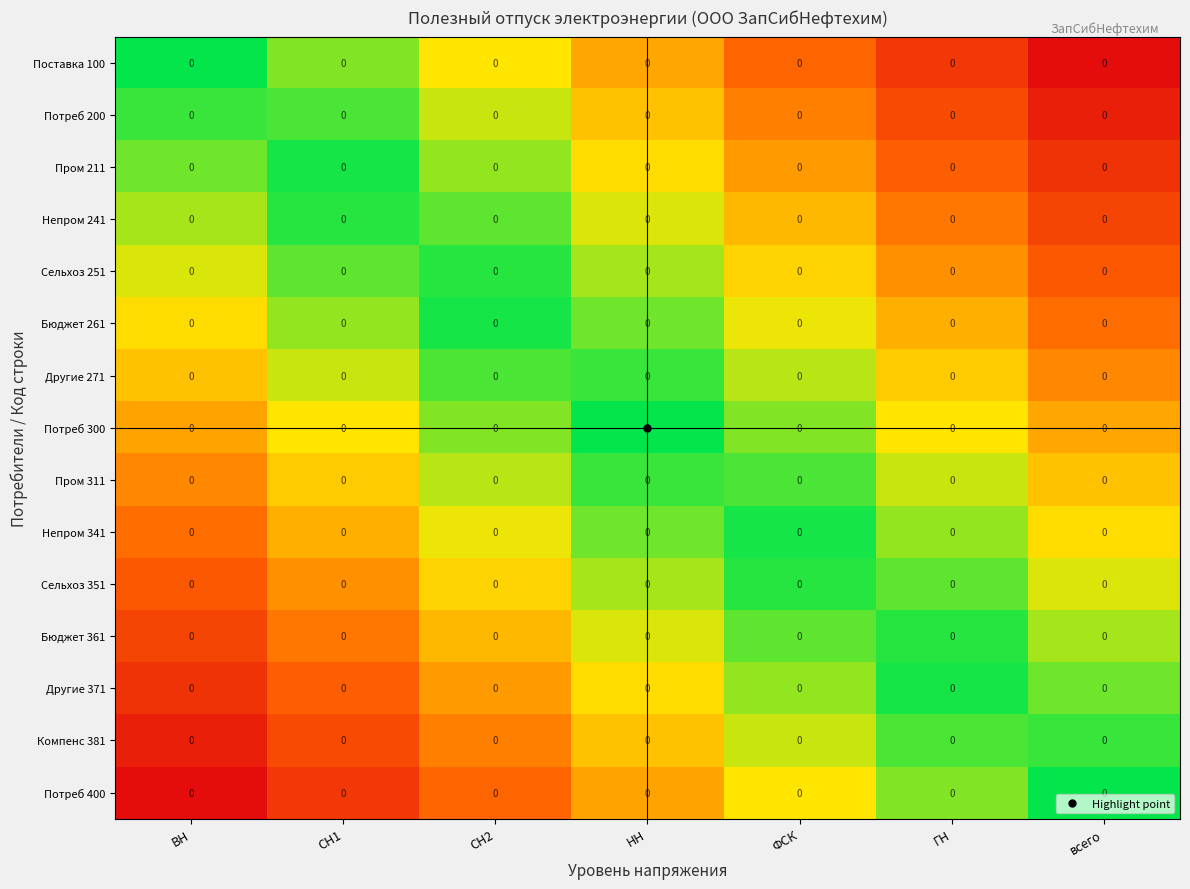

Count the number of data series in this chart.

15